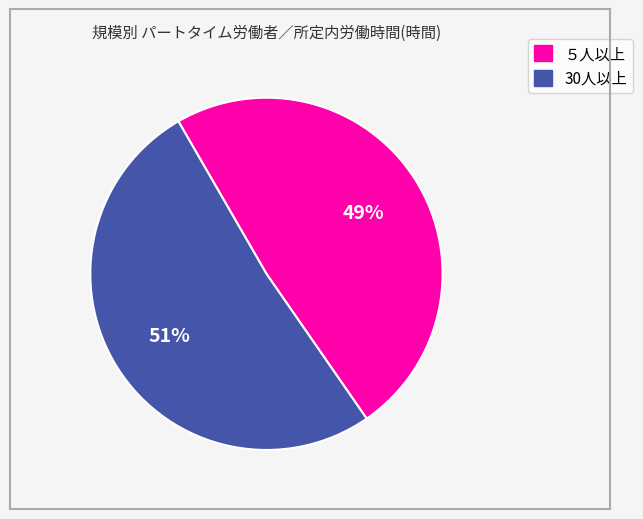

To the nearest percent, what percentage of the pie is 30人以上?

51%